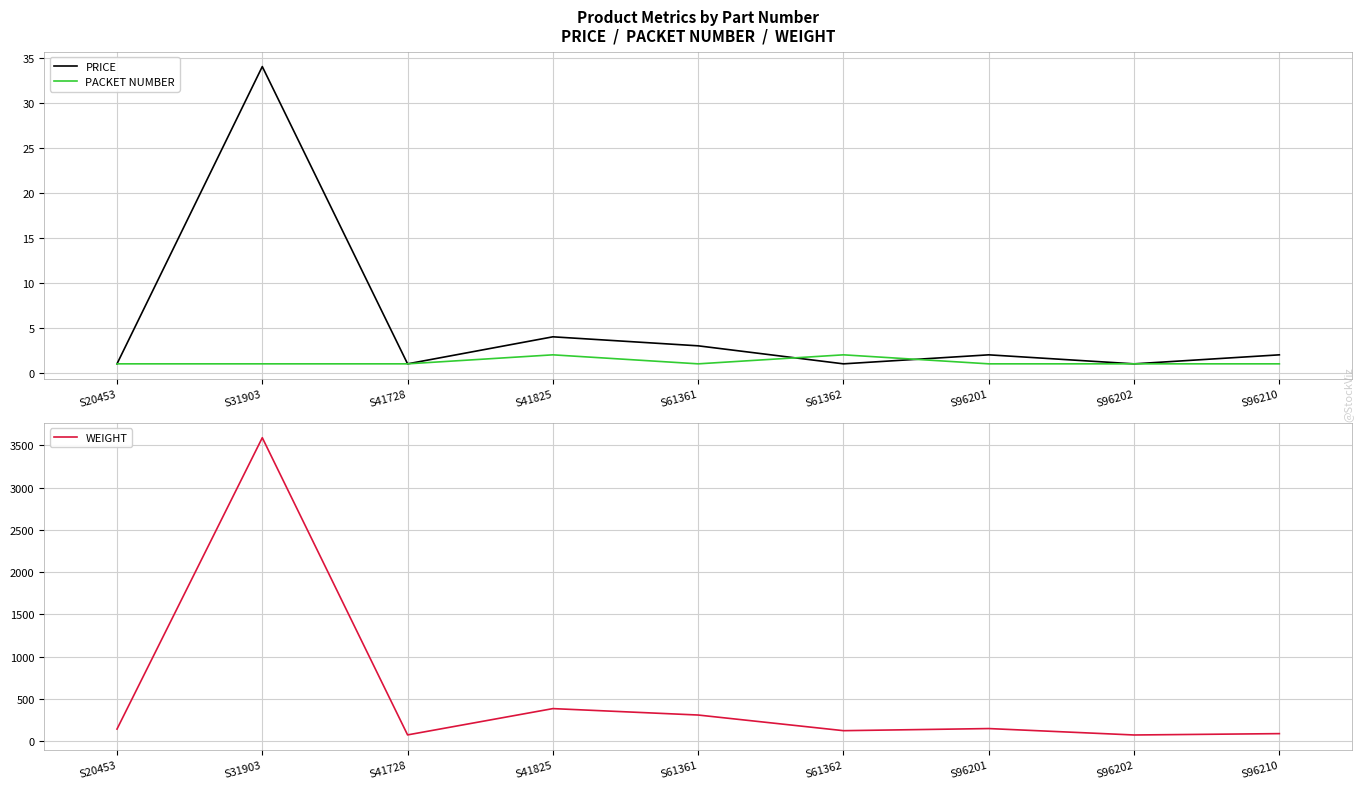

The value of PRICE at S61361 is 3. True or false?

True